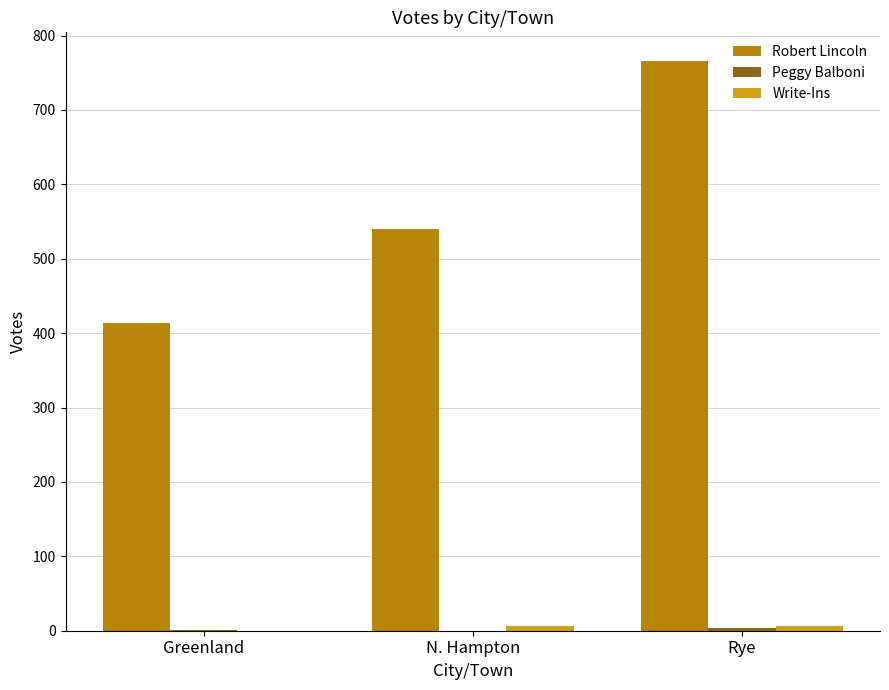

Between Greenland and Rye, which series saw the biggest shift?

Robert Lincoln